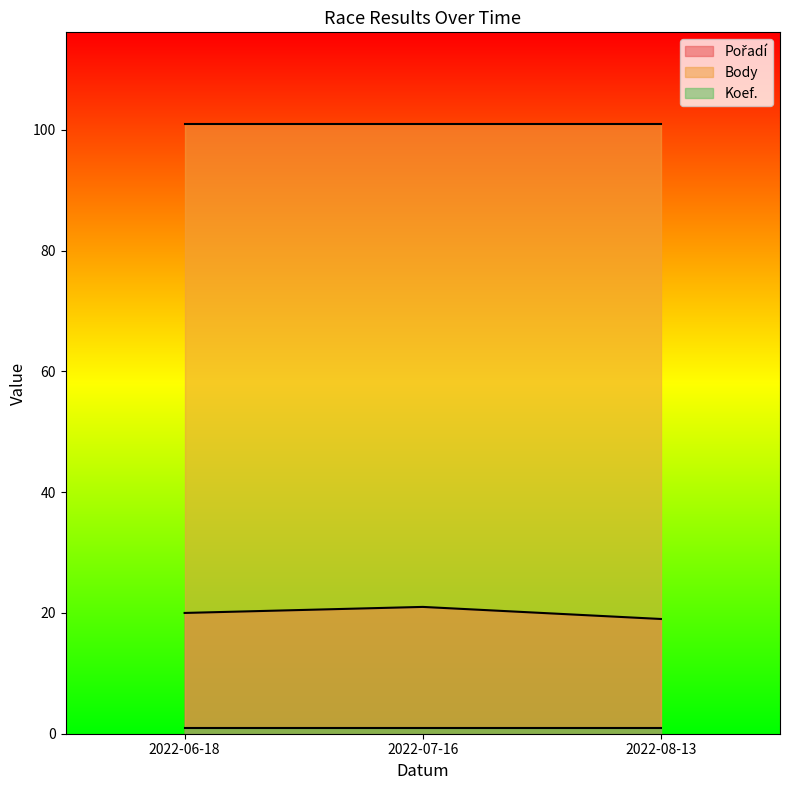

What is the label of the 1st point from the left?

2022-06-18